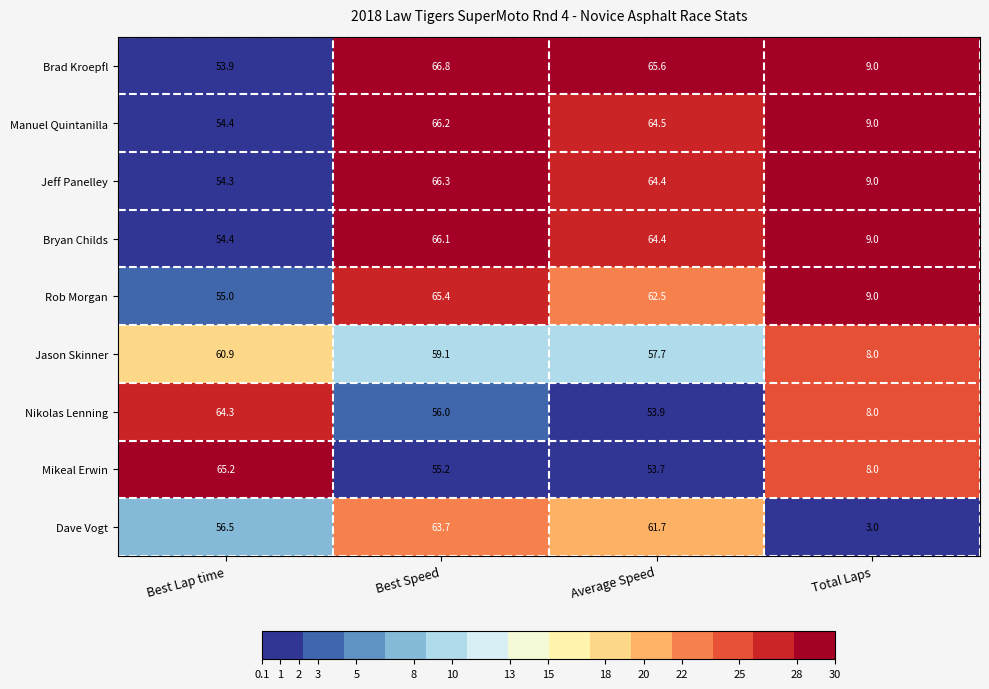

Where does the Mikeal Erwin series first go above 55?

Best Lap time